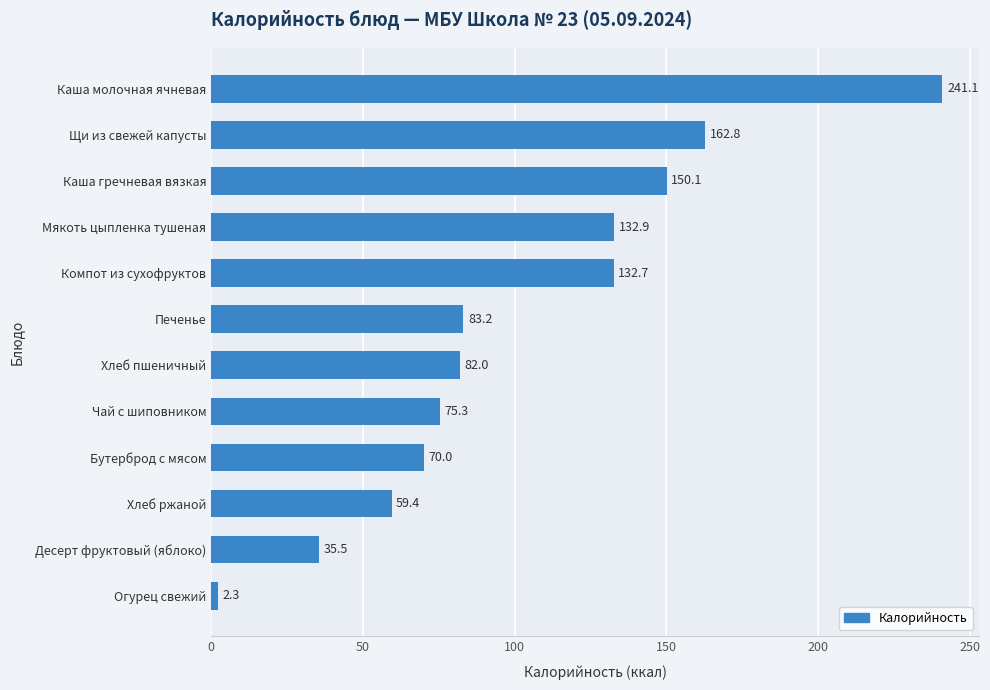

List the labels in order of value, largest first.

Каша молочная ячневая, Щи из свежей капусты, Каша гречневая вязкая, Мякоть цыпленка тушеная, Компот из сухофруктов, Печенье, Хлеб пшеничный, Чай с шиповником, Бутерброд с мясом, Хлеб ржаной, Десерт фруктовый (яблоко), Огурец свежий